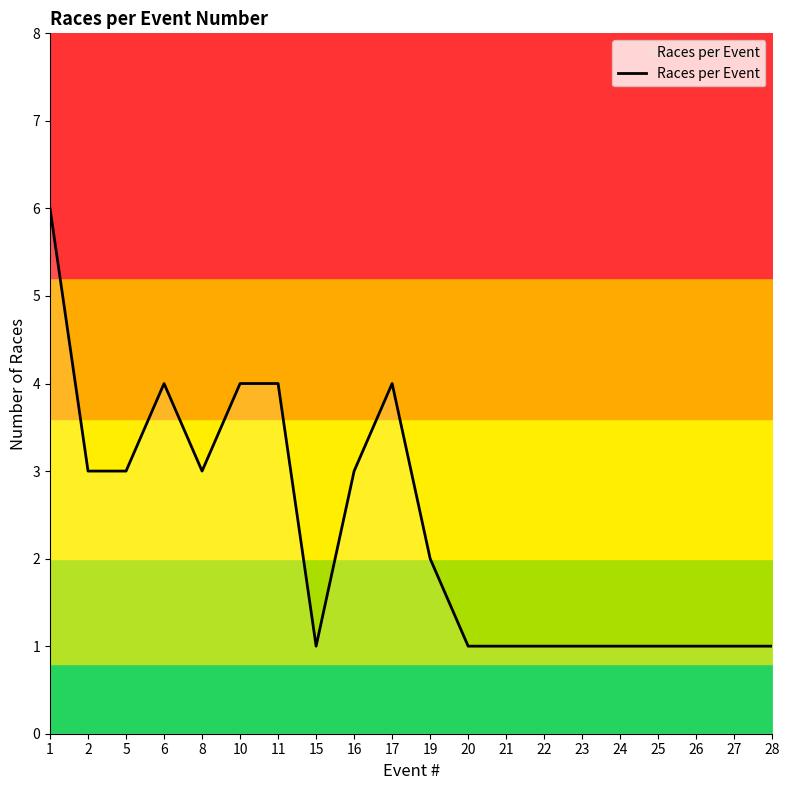

At which category does the chart reach its peak across all series?

1